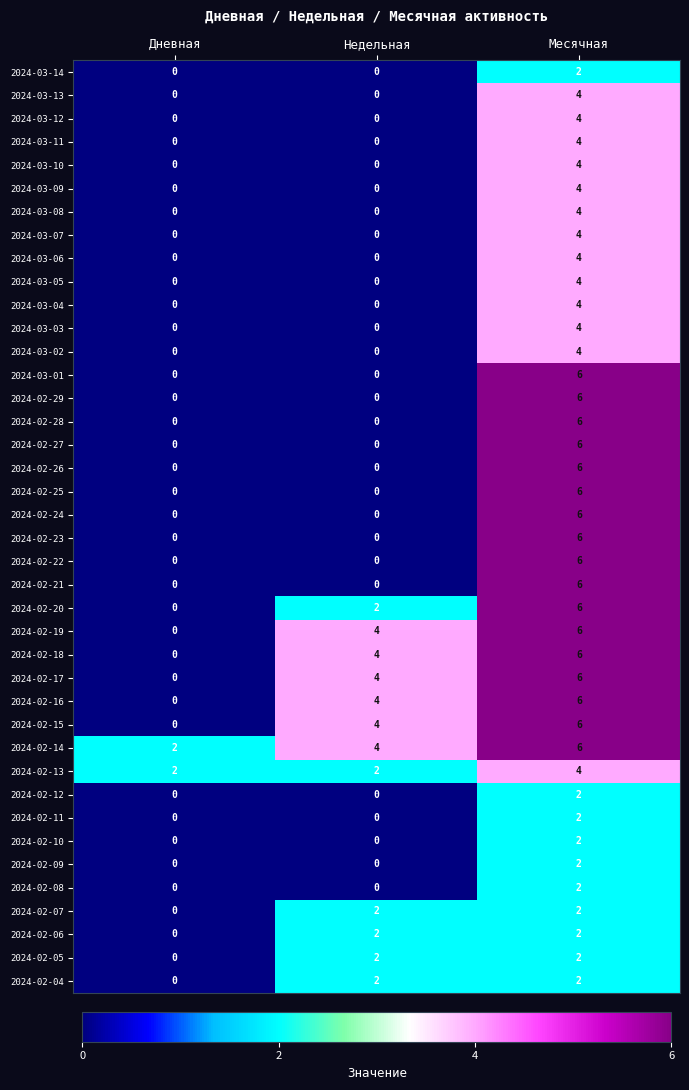

The 2024-03-06 series shows 0 at Недельная. True or false?

True